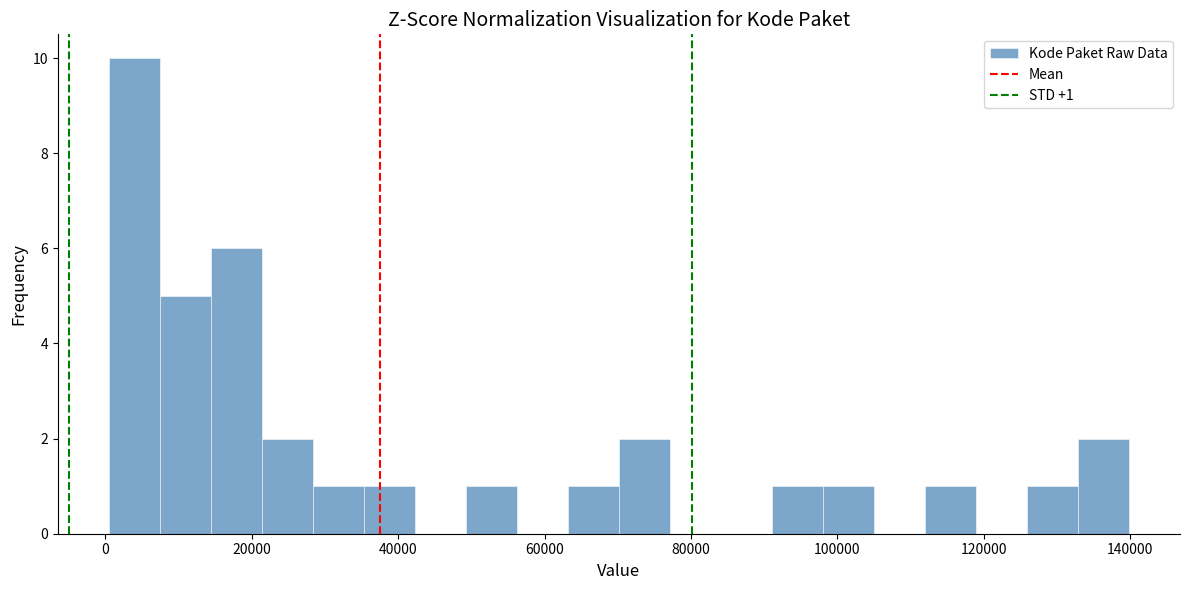

Around what value on the x-axis is the tallest bar? Give the approximate position of its centre, as read against the axis.

4000